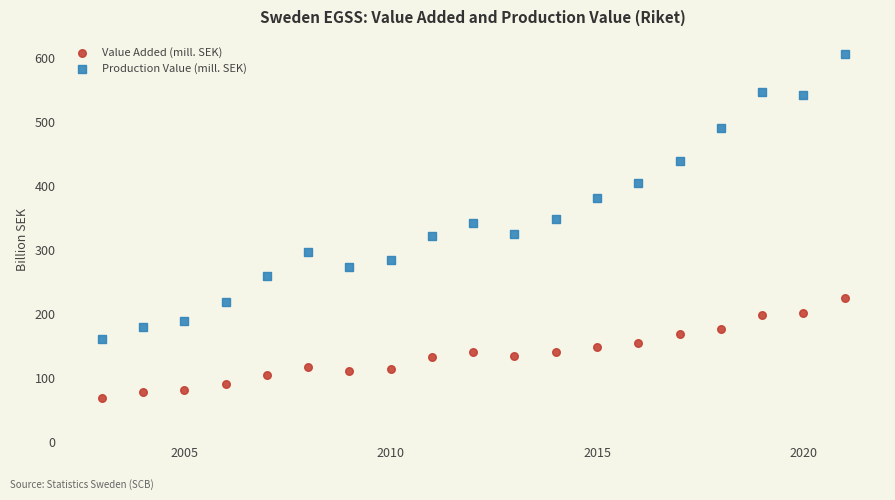

Across all data points, what is the range of Y values (max minus min)?

537.2